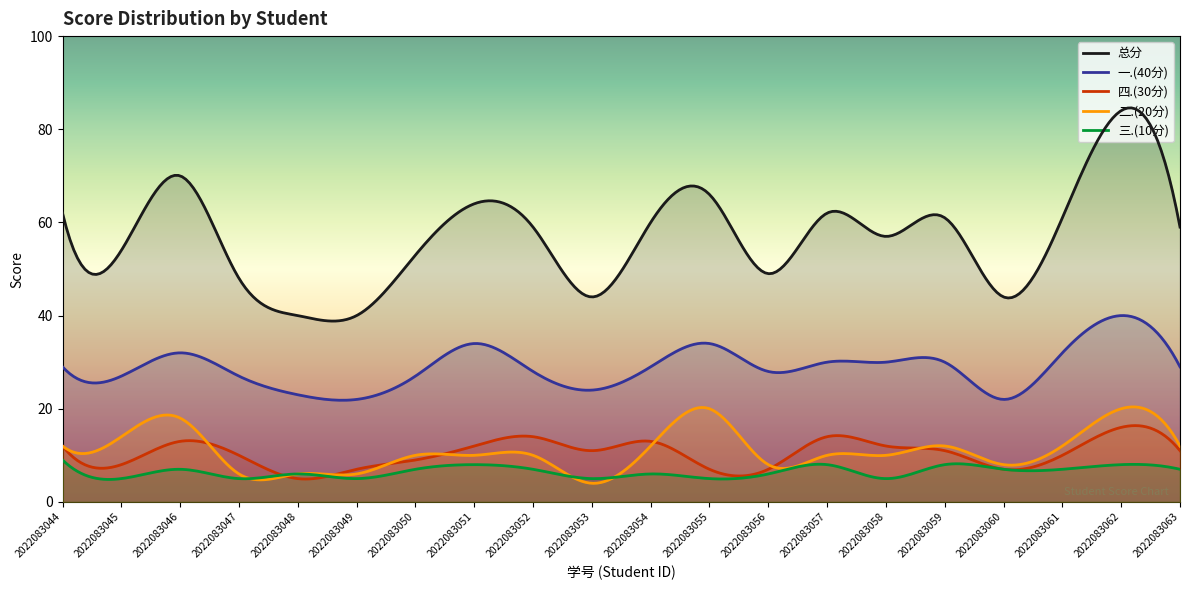

How many series are shown in this chart?

5